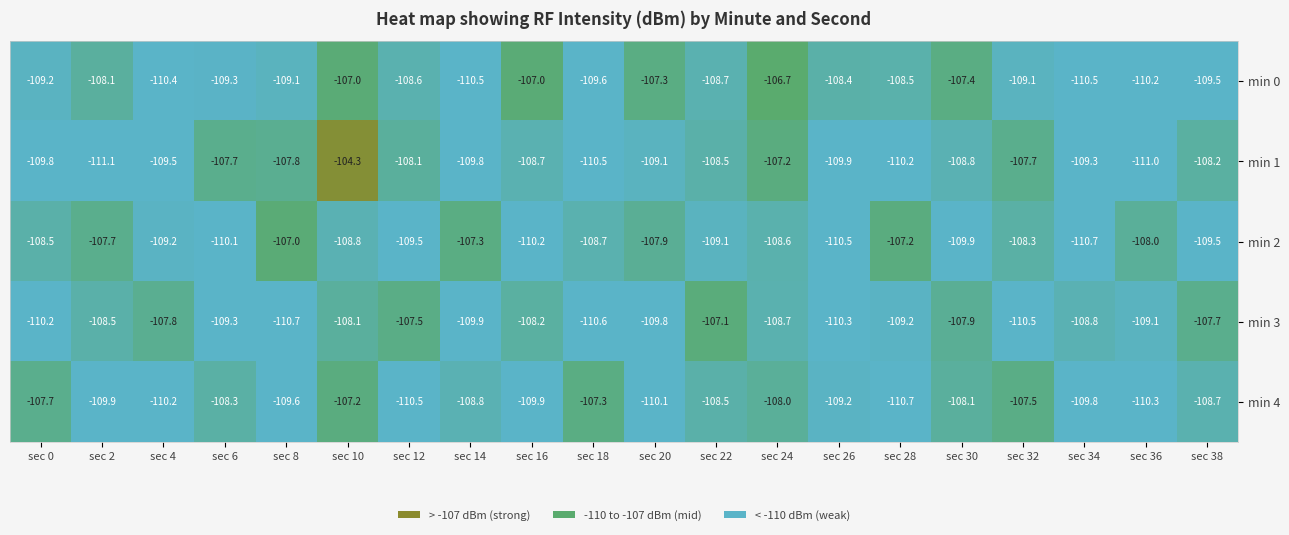

At sec 28, list the series in order from smallest to largest.

min 4, min 1, min 3, min 0, min 2